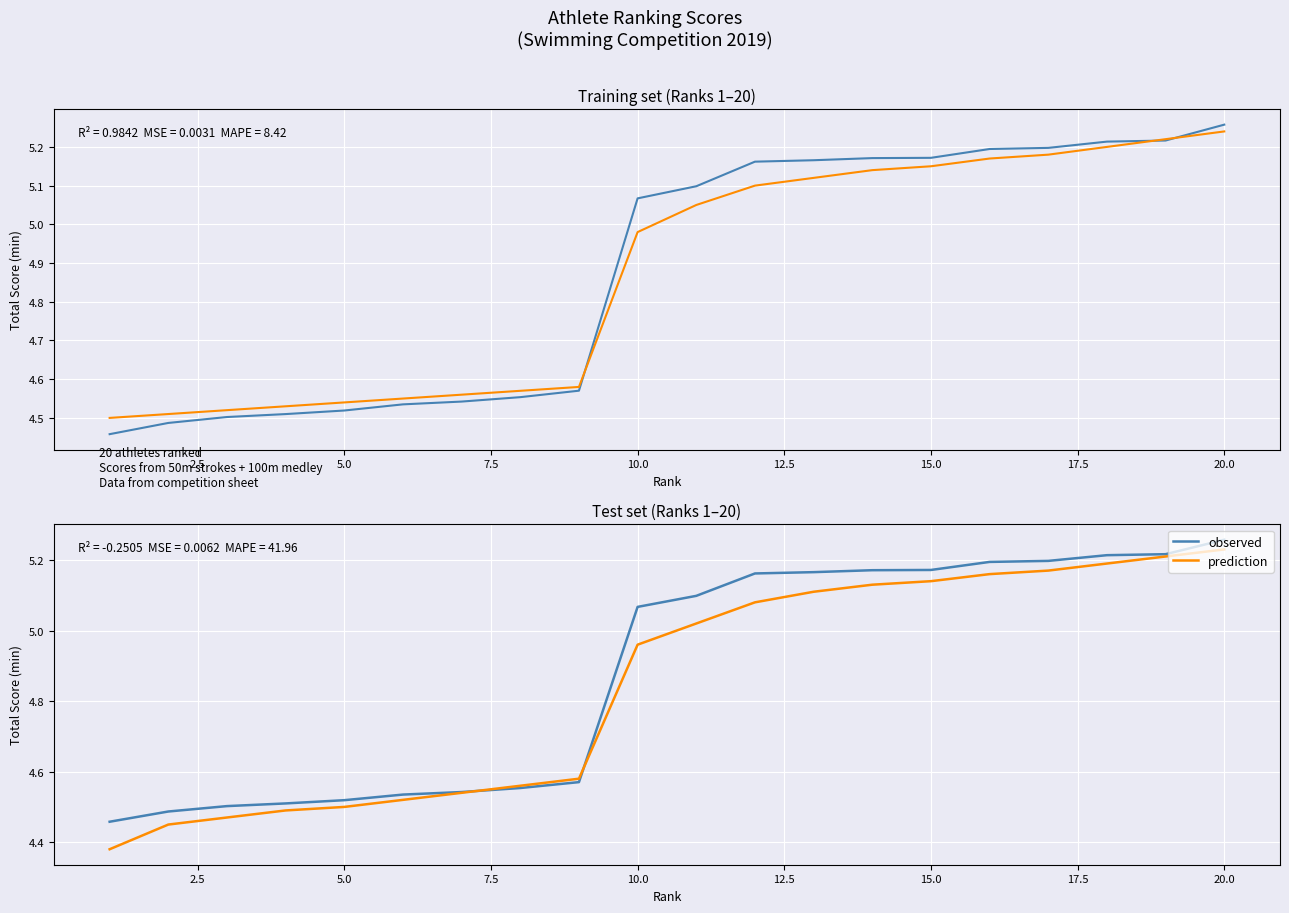

How many categories are shown in the chart?

20